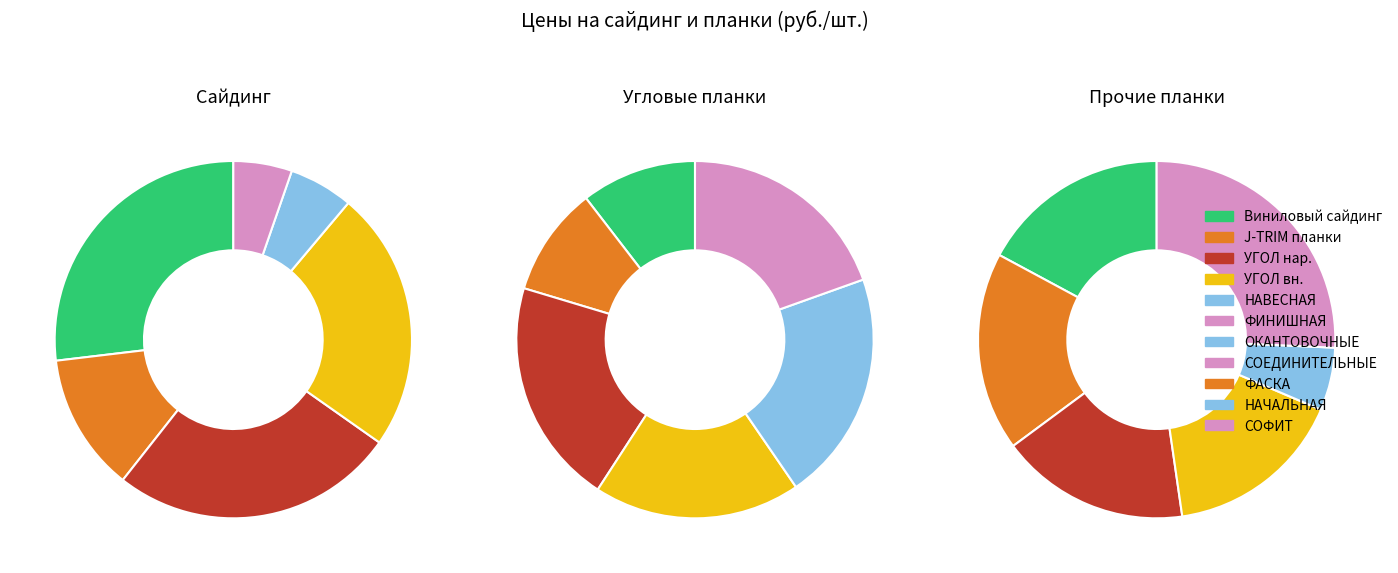

Which slice is the smallest?

Планка НАЧАЛЬНАЯ